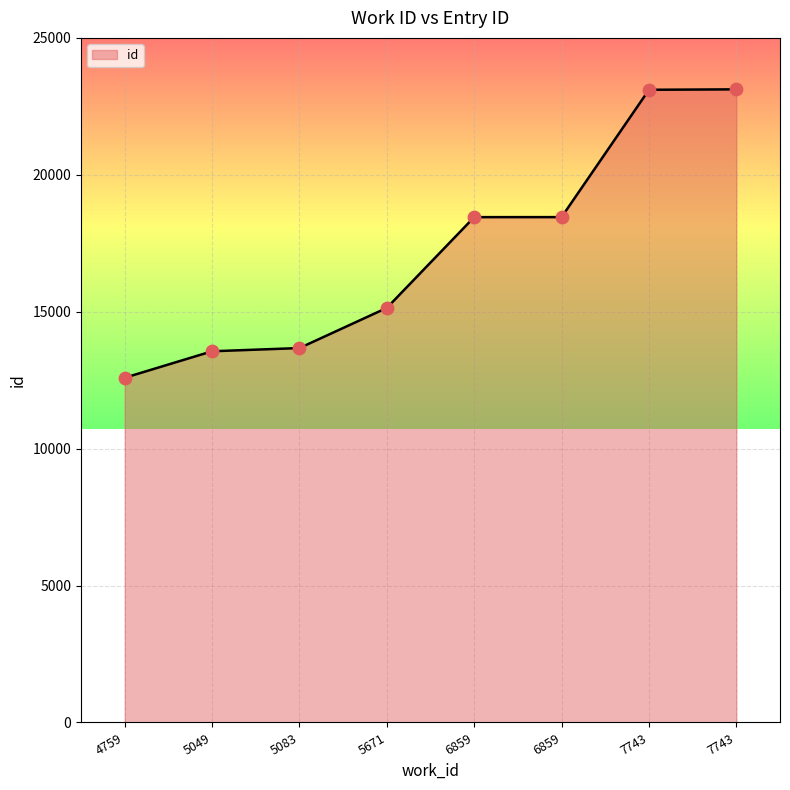

What is the change in value from 4759 to 6859?

+5865